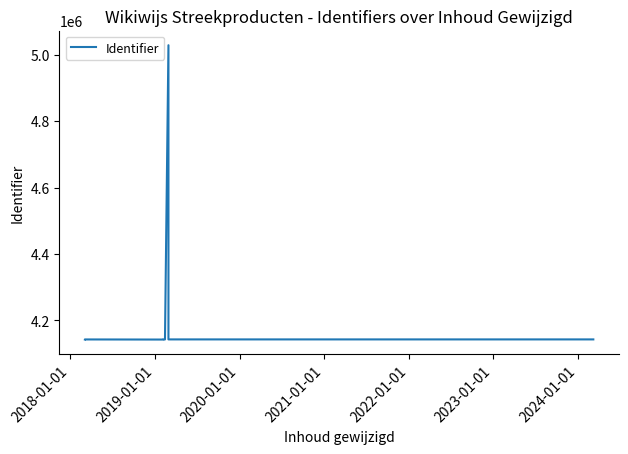

What is the difference between the maximum and second lowest values?

885920